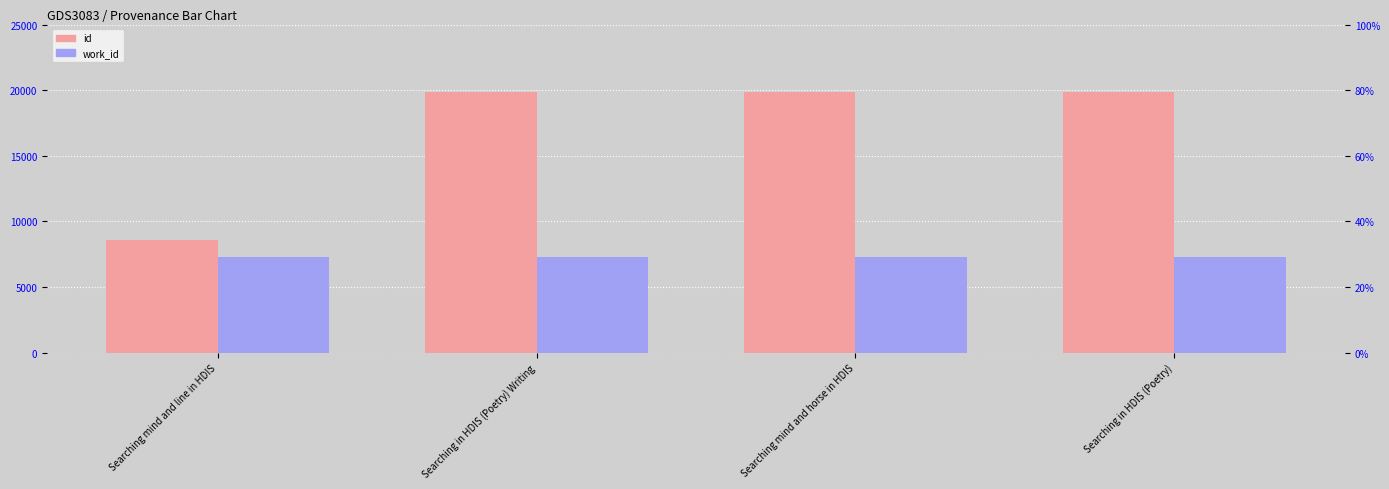

Is it true that id equals 4205 at Searching mind and line in HDIS?

False